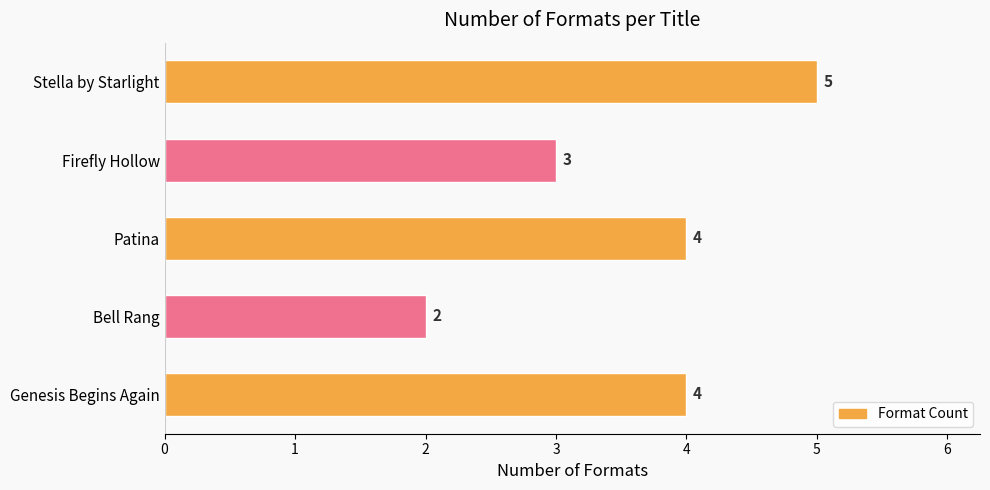

Reading bottom to top, transcribe all the data shown in this chart.

Genesis Begins Again=4	Bell Rang=2	Patina=4	Firefly Hollow=3	Stella by Starlight=5